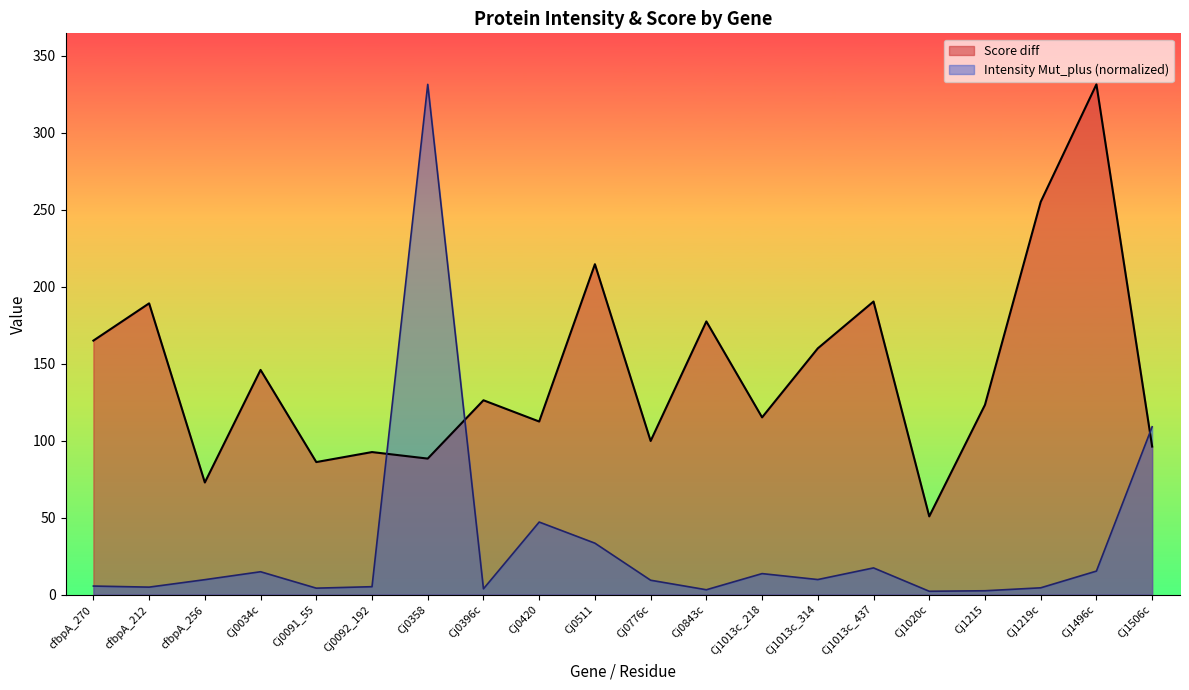

Is it true that Intensity Mut_plus equals 15.4 at Cj1013c_314?

False